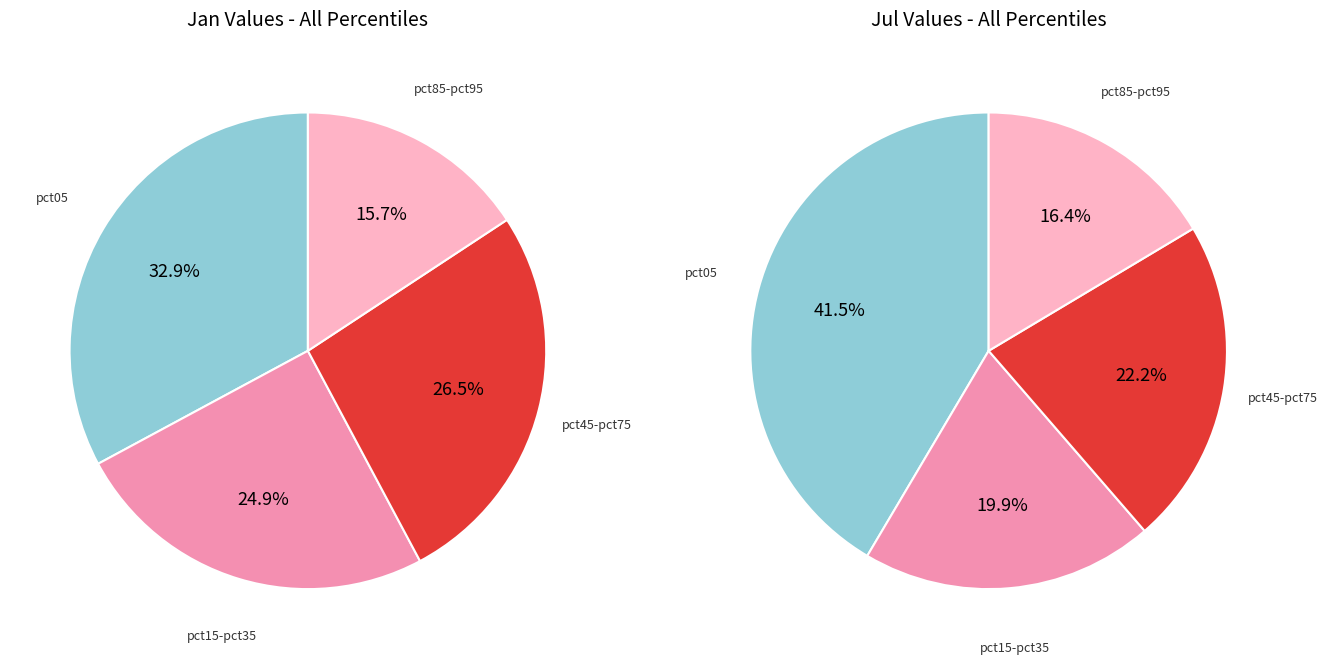

To the nearest percent, what is the difference between the values_jul and 2 slice percentages?

3%